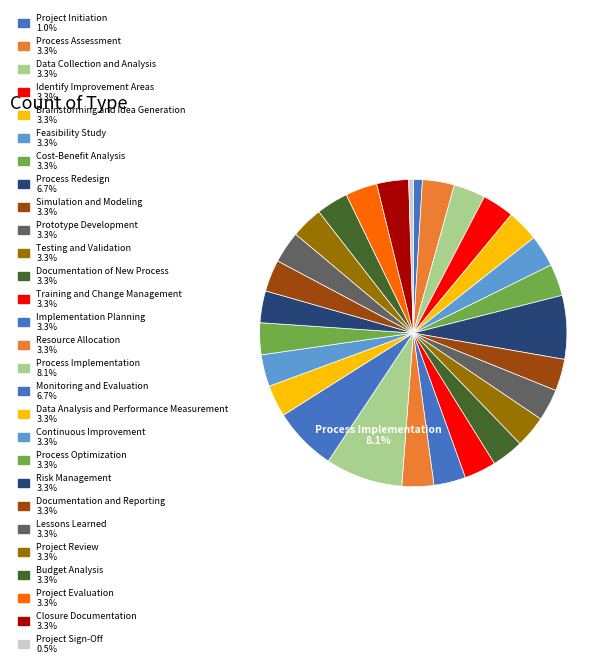

Count the number of slices in the pie.

28